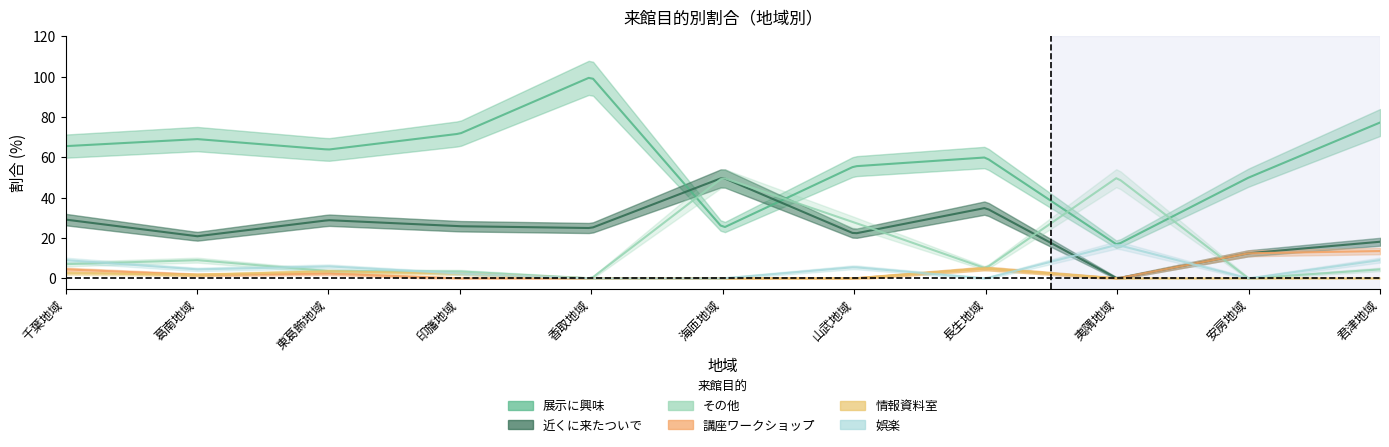

In 娯楽, how many points are lower than both neighbors (excluding endpoints)?

3